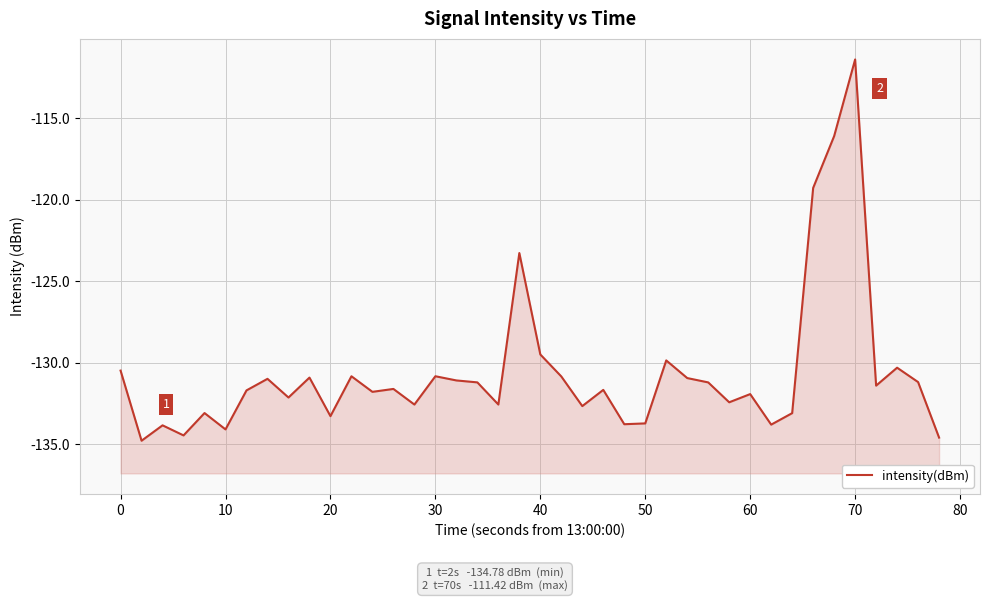

Reading left to right, transcribe all the data shown in this chart.

-130.5	-134.8	-133.8	-134.5	-133.1	-134.1	-131.7	-131.0	-132.1	-130.9	-133.3	-130.8	-131.8	-131.6	-132.6	-130.8	-131.1	-131.2	-132.6	-123.3	-129.5	-130.8	-132.7	-131.7	-133.8	-133.7	-129.9	-130.9	-131.2	-132.4	-131.9	-133.8	-133.1	-119.3	-116.1	-111.4	-131.4	-130.3	-131.2	-134.6